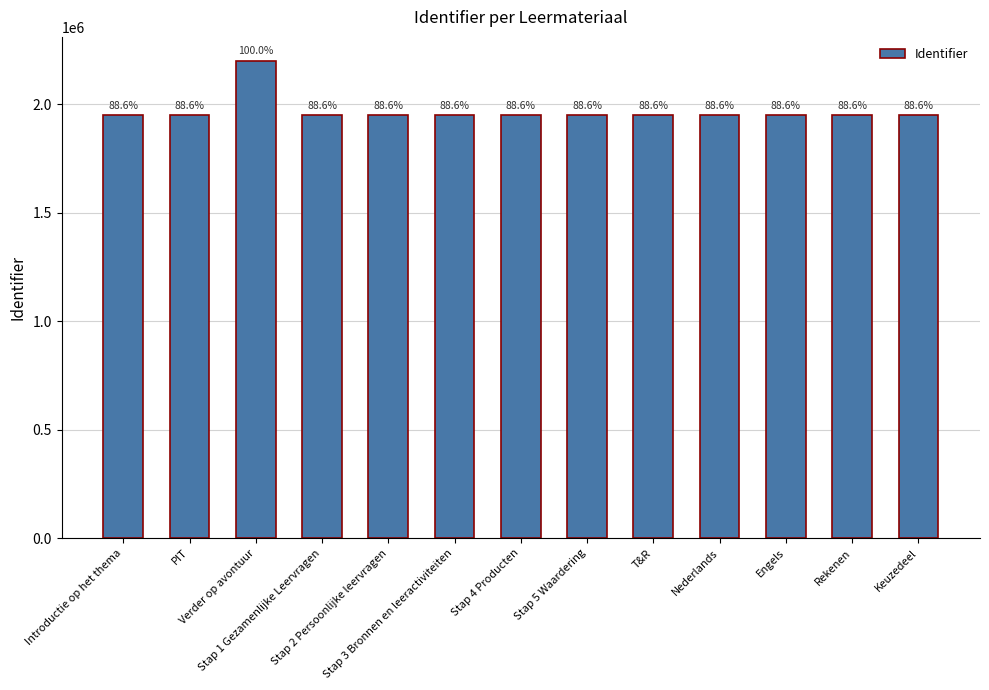

Does the chart contain any negative values?

No